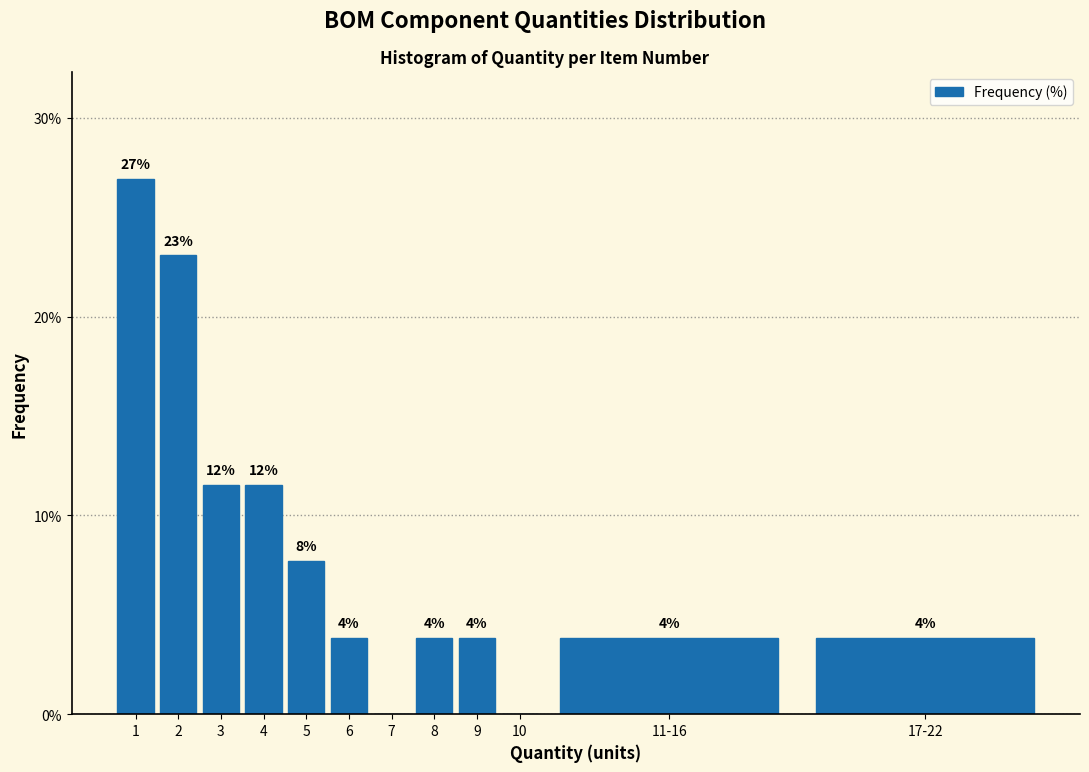

Are the bars horizontal?

No